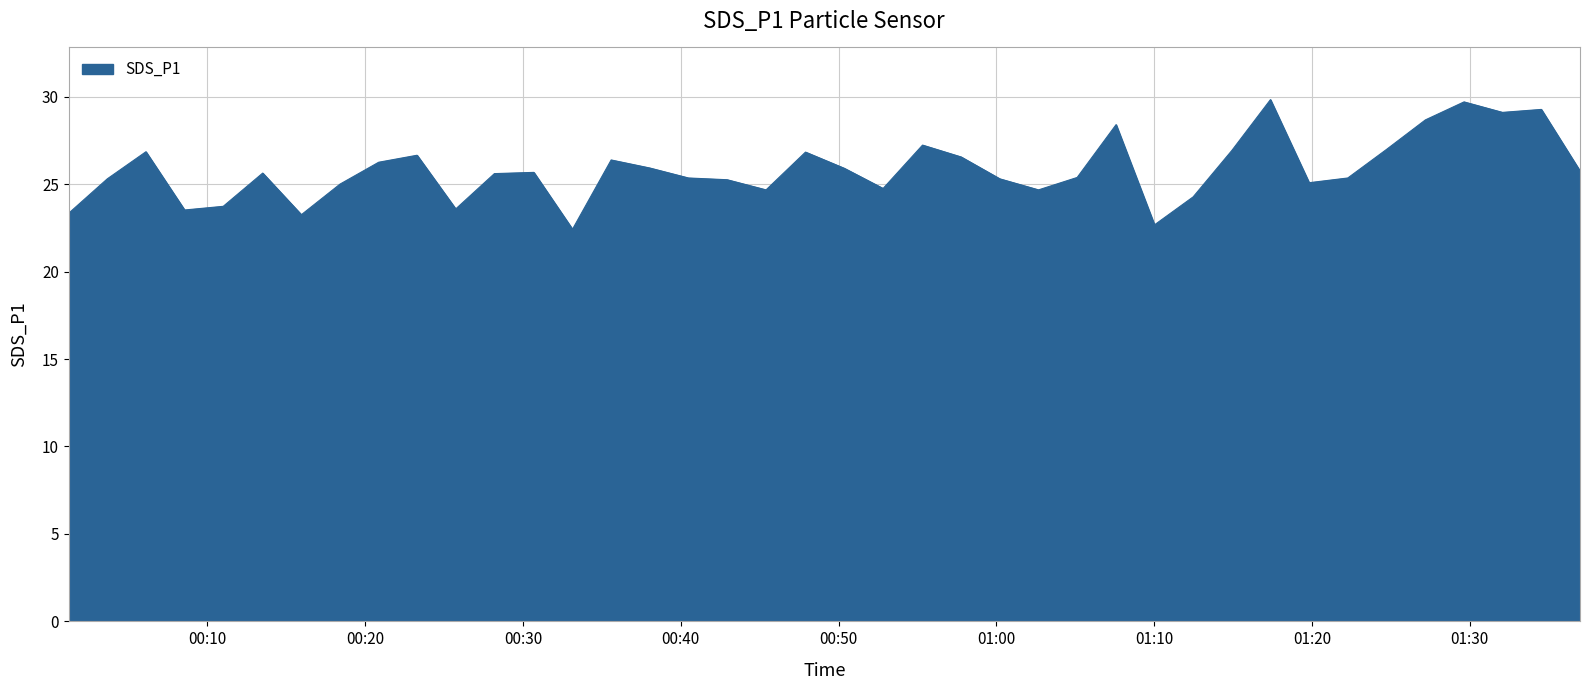

What is the maximum value shown in the chart?

29.8